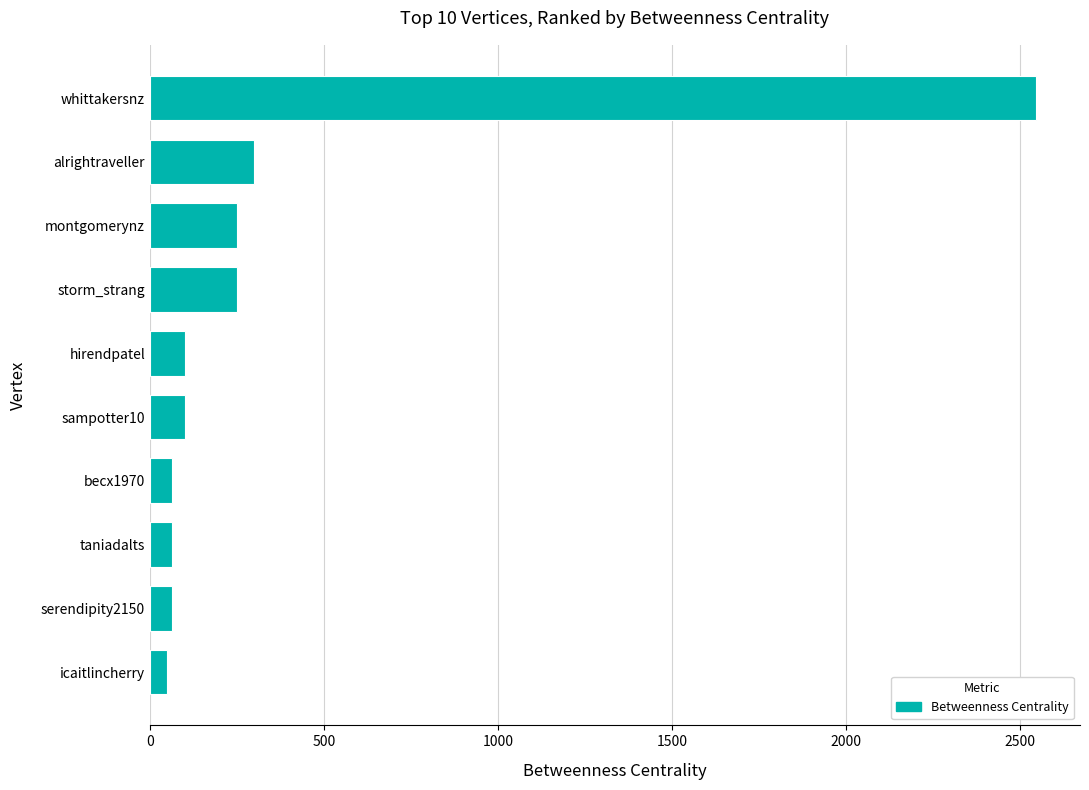

What value does the data have at montgomerynz?

250.0